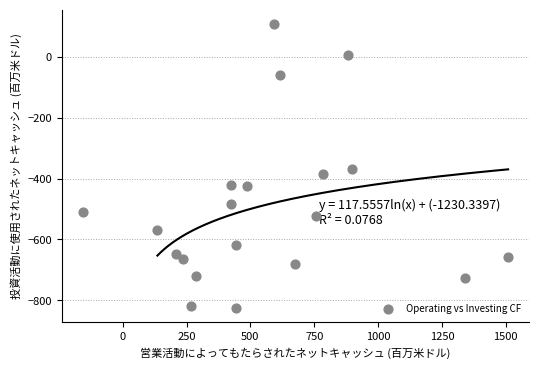

What Y value in the scatter plot is closest to -359?

-370